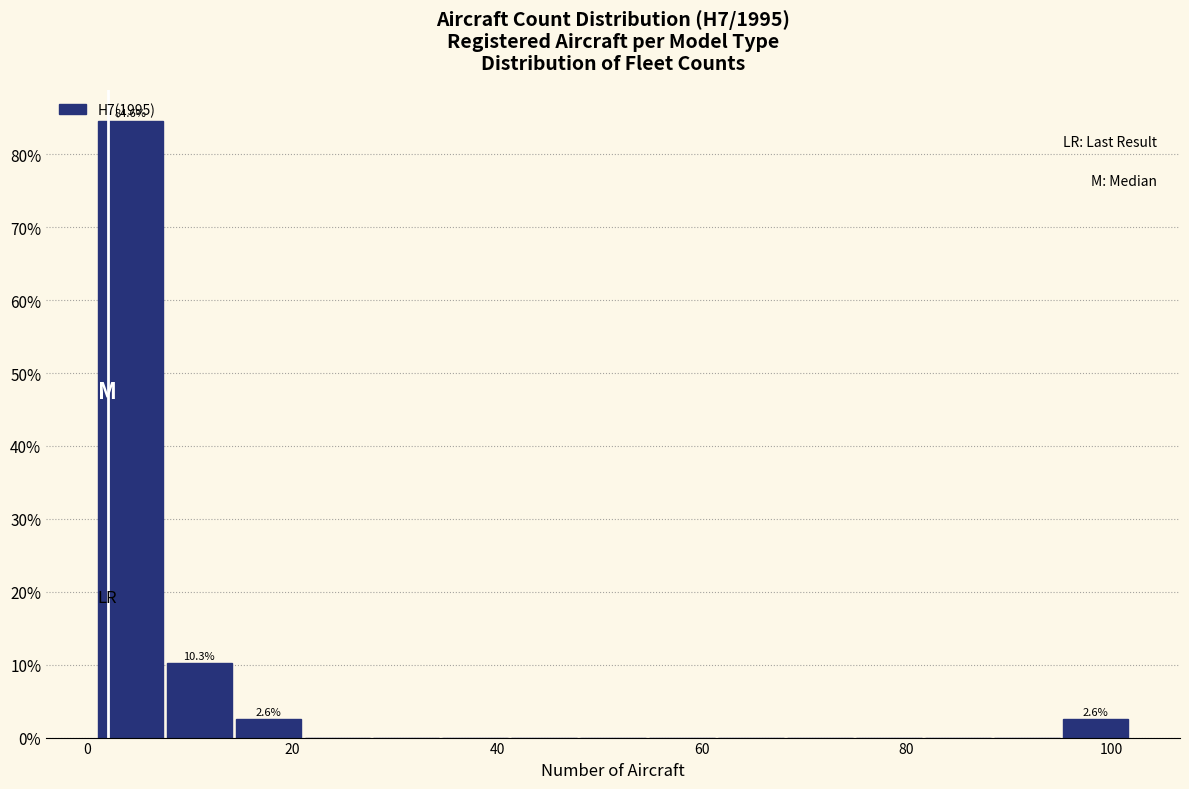

Around what value on the x-axis is the tallest bar? Give the approximate position of its centre, as read against the axis.

4